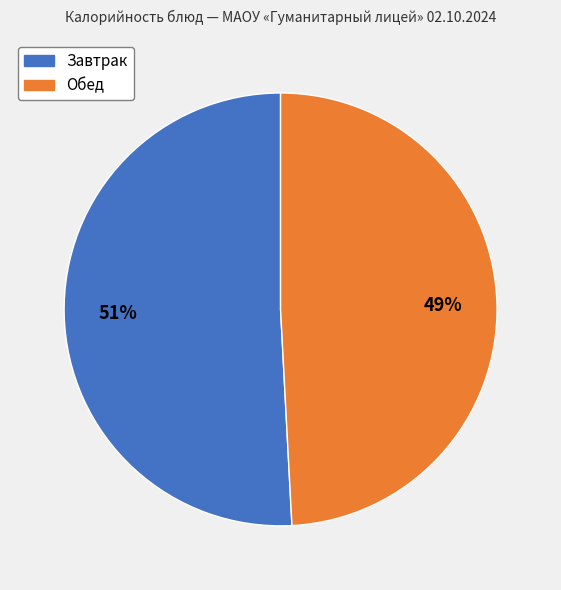

Count the number of slices in the pie.

2